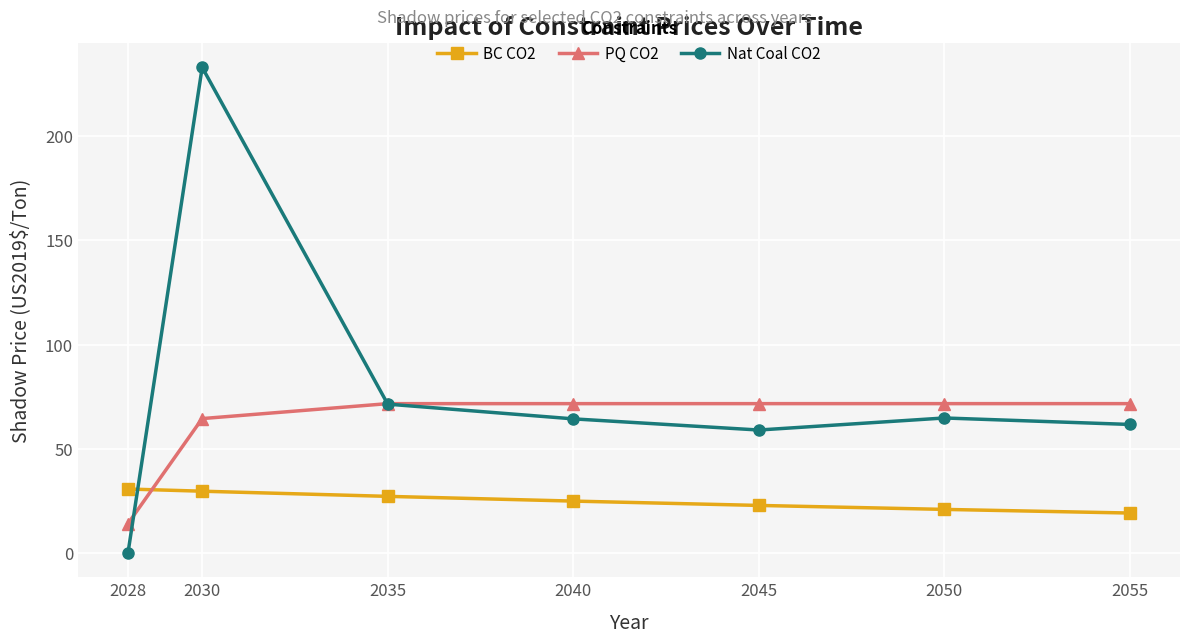

Where is the first local minimum for Nat Coal CO2?

2045